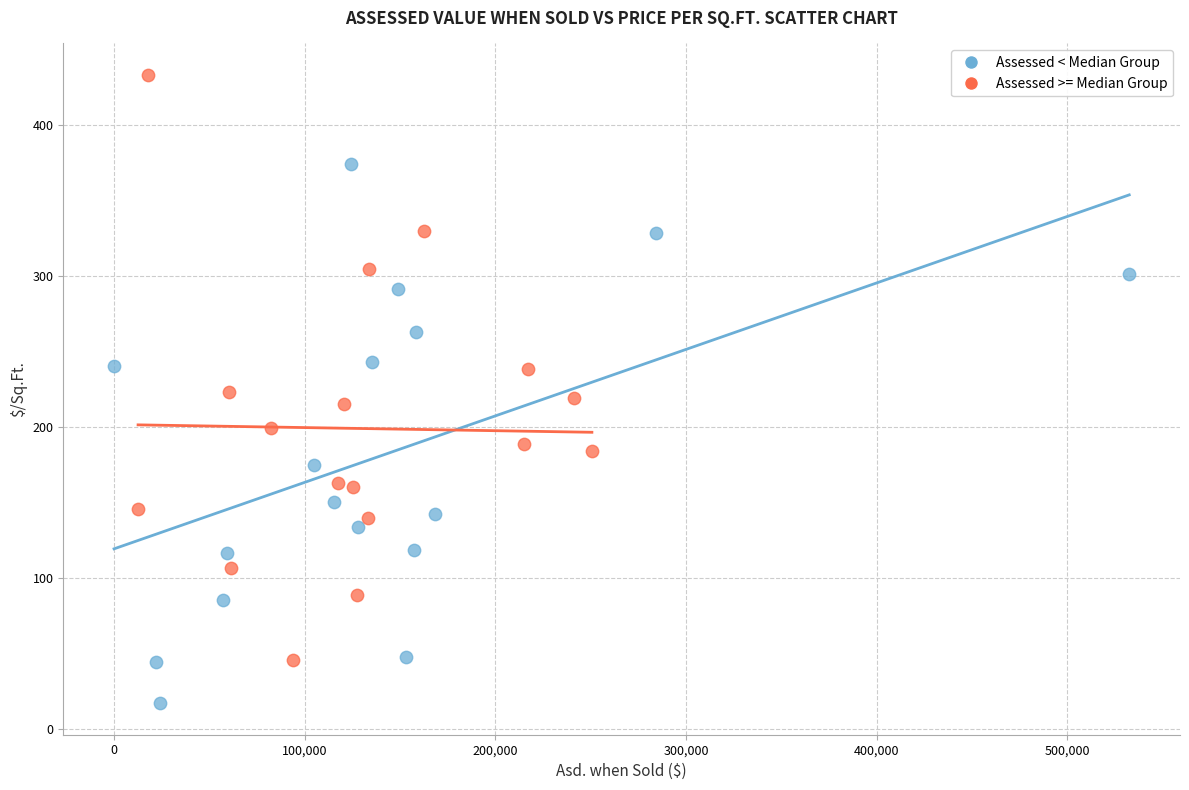

Which series contains the highest Y value?

Assessed >= Median Group